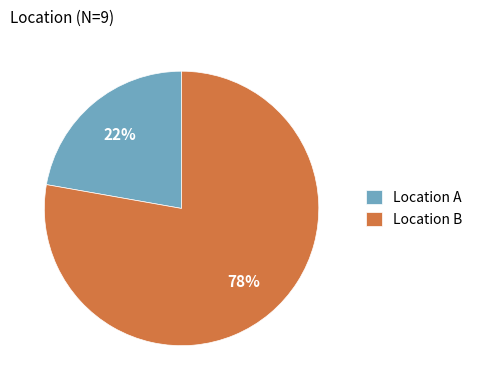

How many slices are in this pie chart?

2